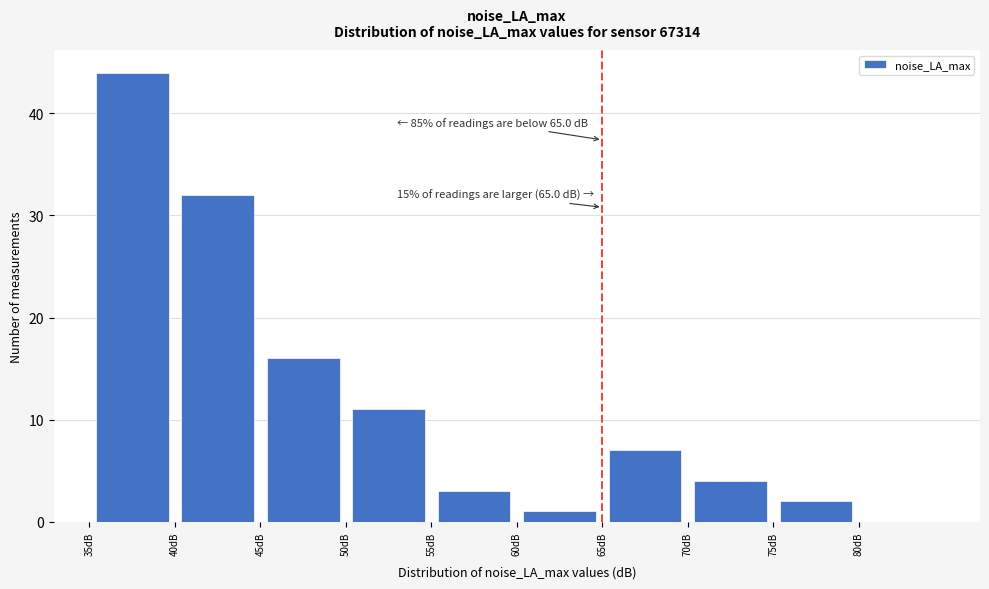

Over which range of the x-axis is the bar tallest?

35 to 40